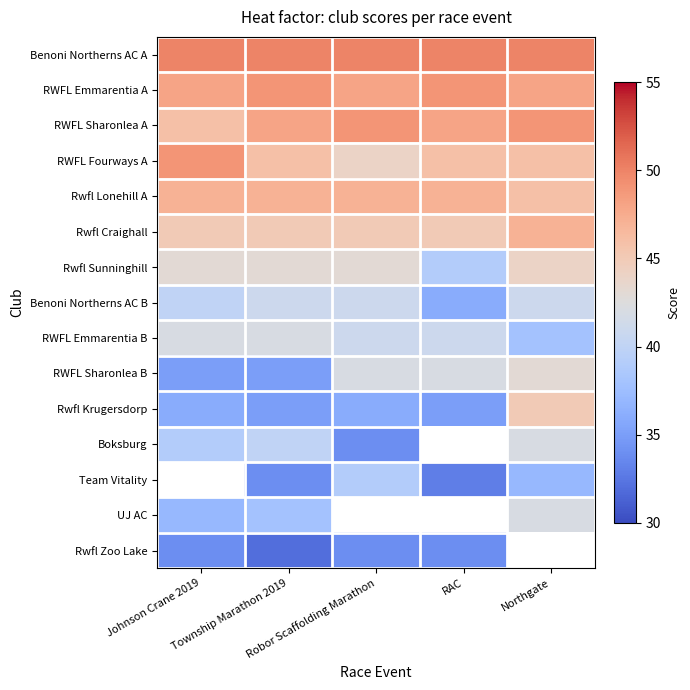

What is the sum of the Benoni Northerns AC B values at Johnson Crane 2019 and Township Marathon 2019?

81.0